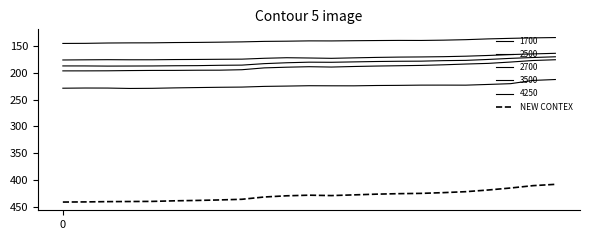

Does the chart have visible grid lines?

No